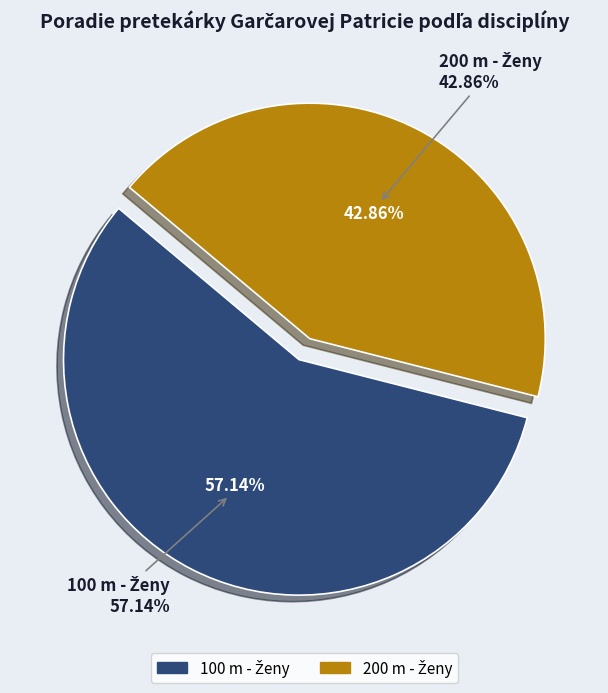

Is it true that 200 m - Ženy is 43% of the pie?

True